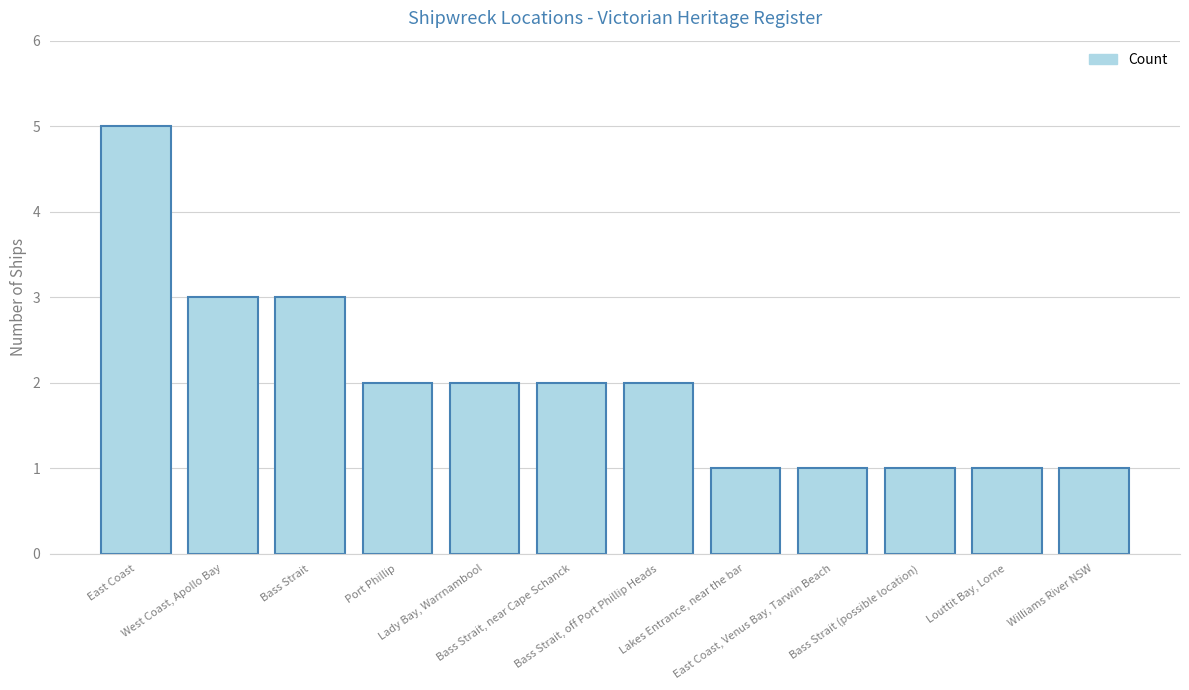

True or false: the data shows 1 at Bass Strait (possible location).

True